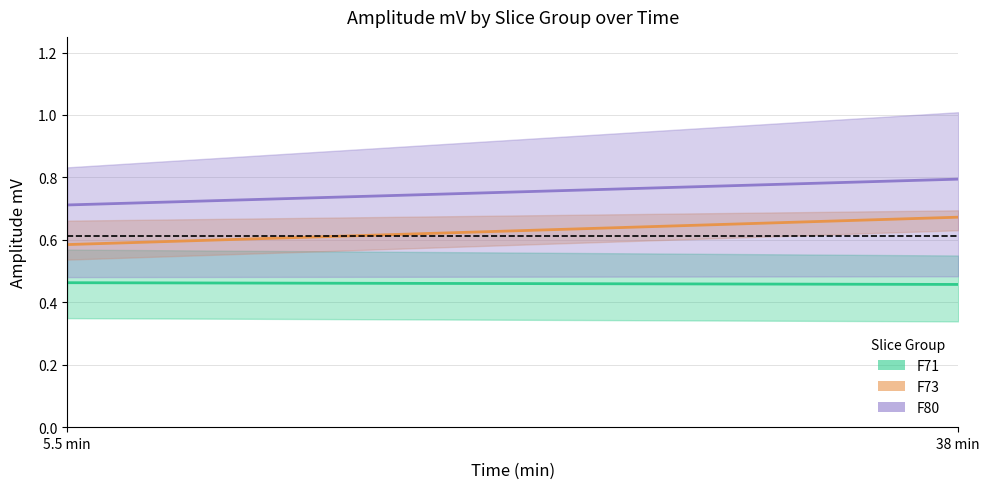

Is it true that F73 mean equals 0.6 at 2?

True